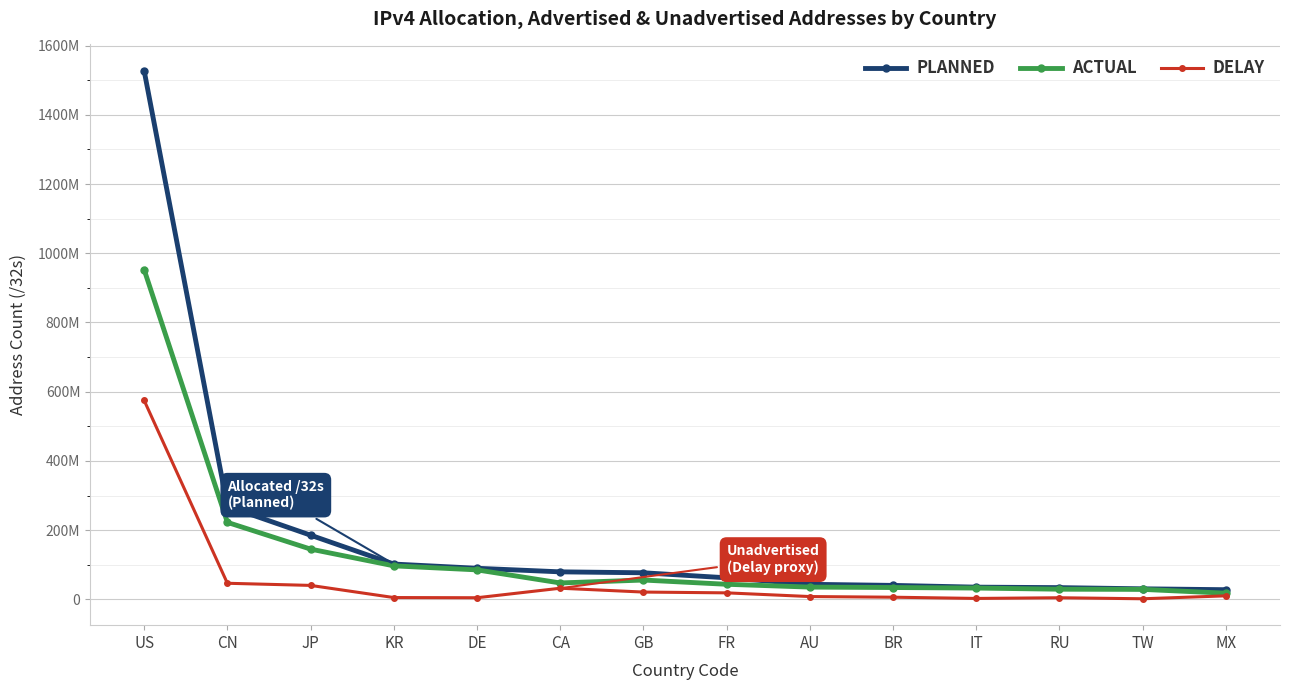

True or false: ACTUAL and PLANNED intersect in this chart.

False